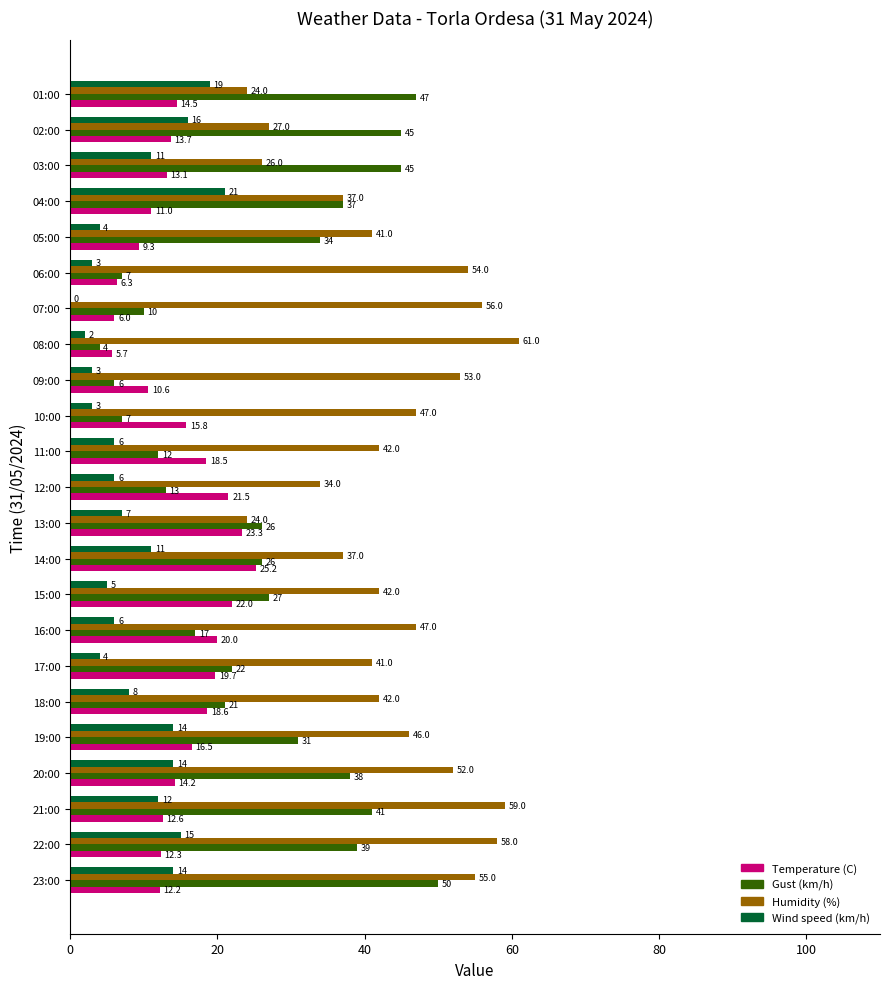

What is the highest value of the Humidity (%) series?

61.0